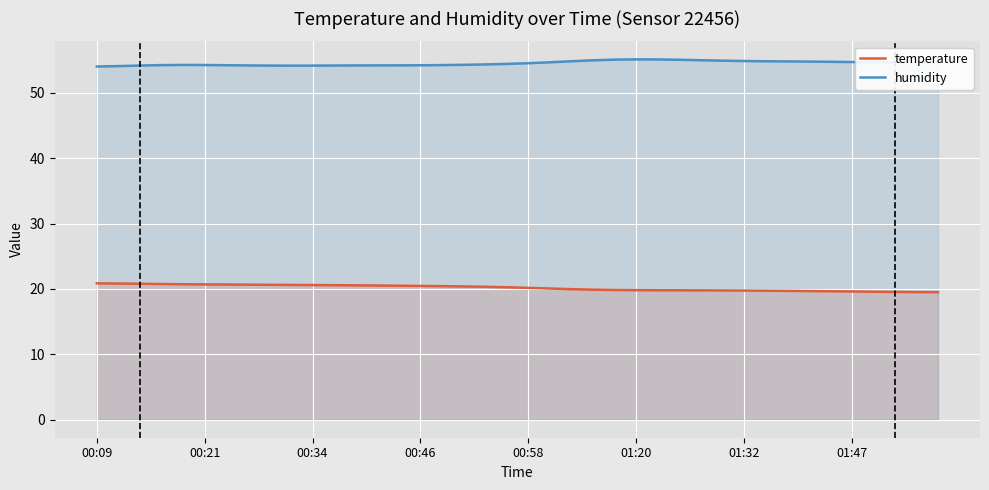

List the series in order of their peak value, highest first.

humidity, temperature